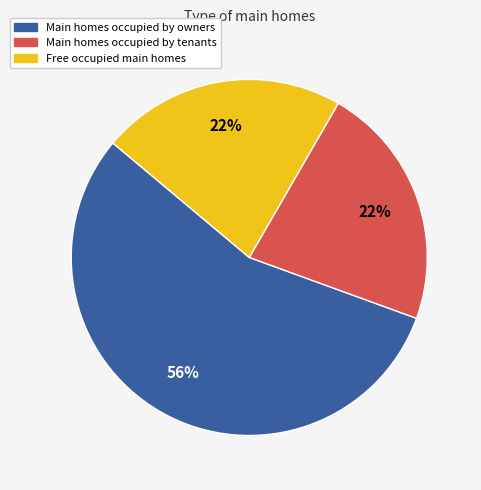

How many slices are in this pie chart?

3